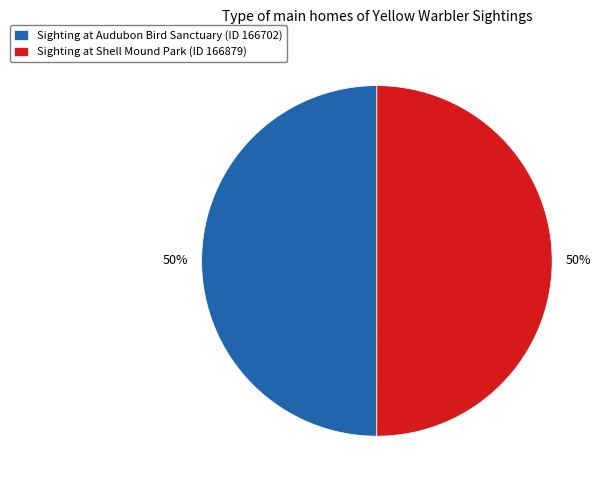

To the nearest percent, what is the average slice percentage?

50%